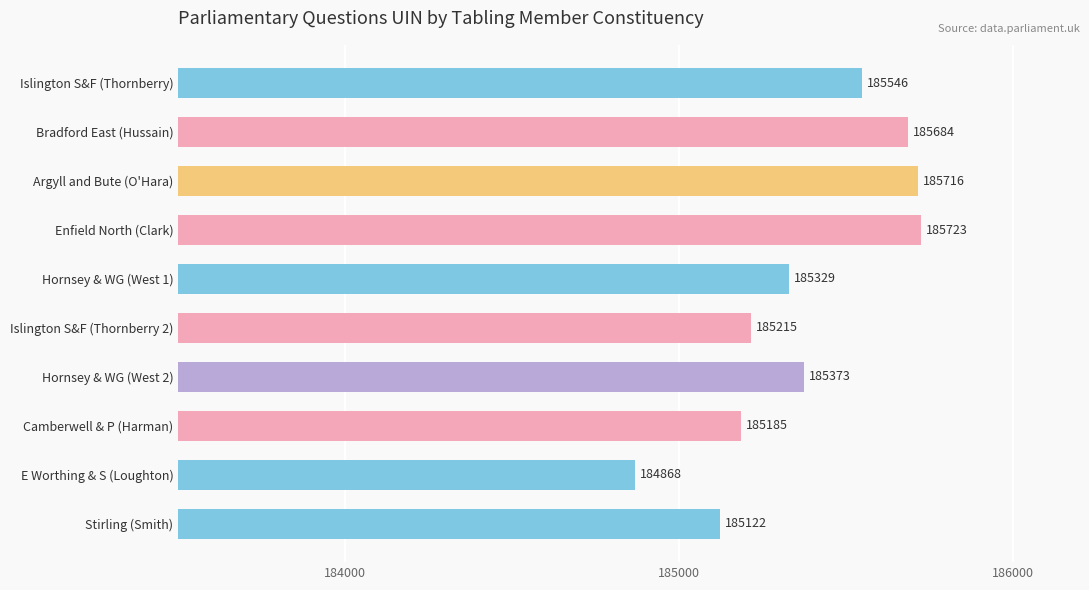

Are the bars grouped side by side (vs. stacked)?

No